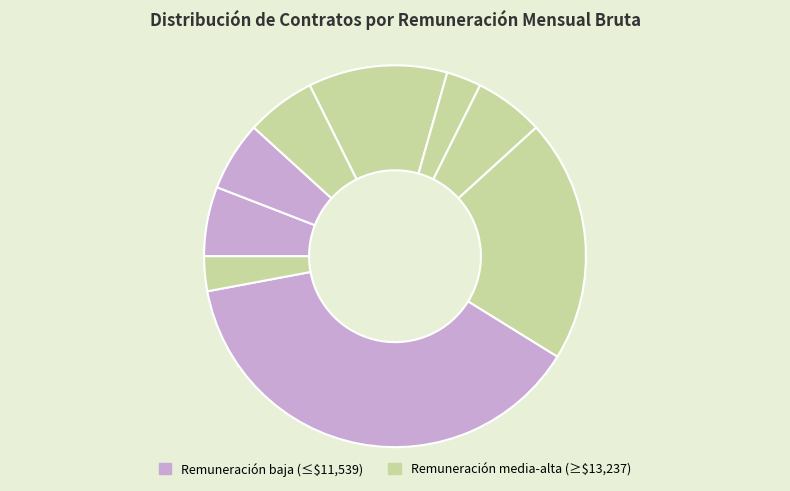

Is there any slice that represents more than half of the pie?

No